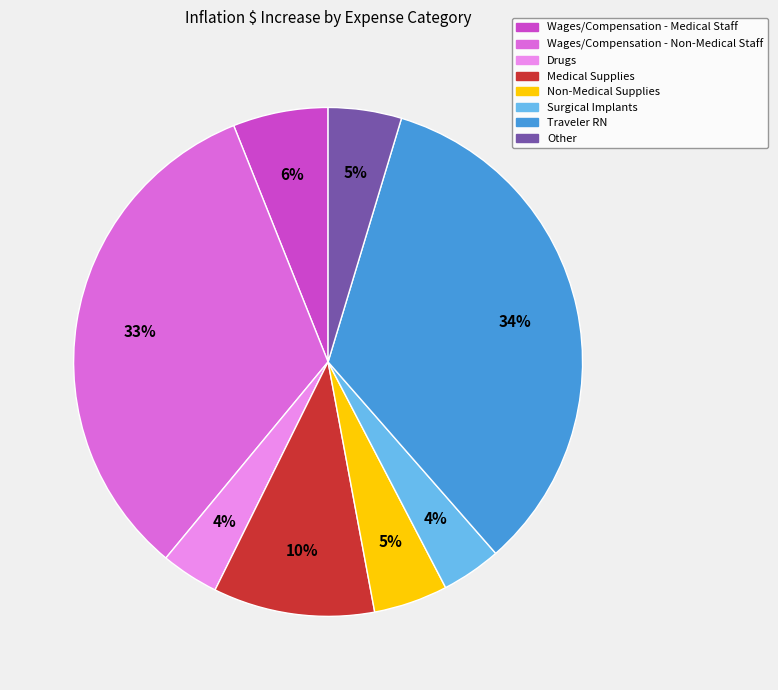

How many slices are in this pie chart?

8